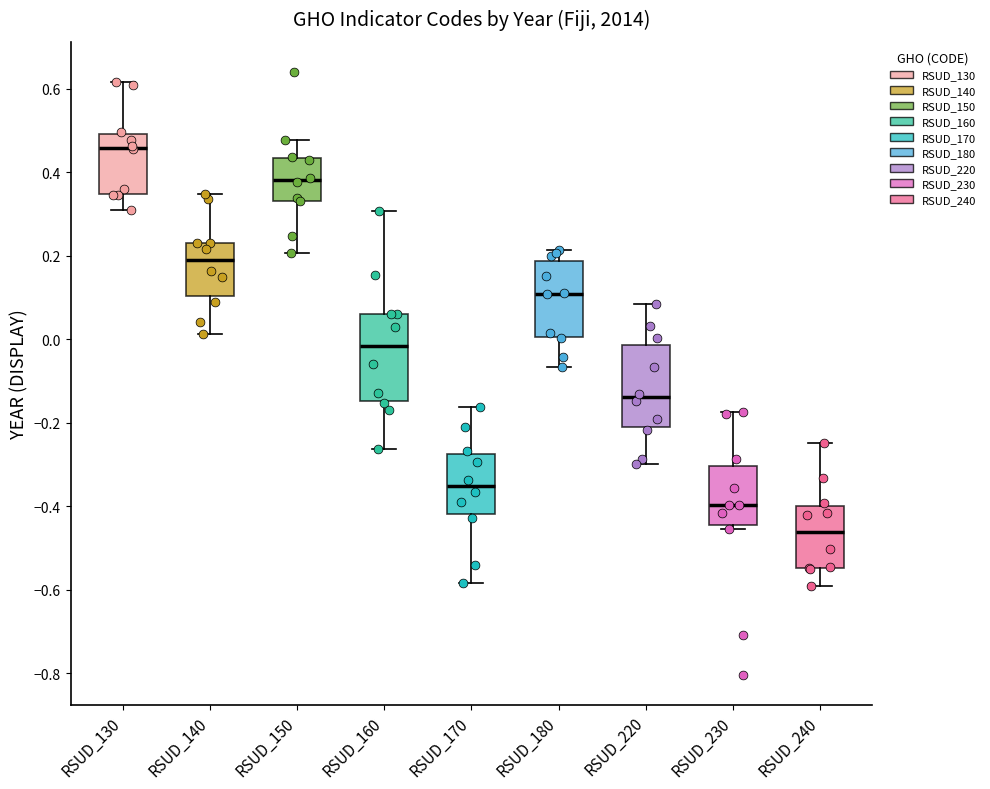

Reading left to right, read every box against the y-axis: the position of its median line, the range the box covers, and the ends of its whiskers. The values are not printed on the chart, so give them approximately, as read against the axis.

RSUD_130: median 0.46, box 0.34 to 0.50, whiskers 0.30 to 0.62
RSUD_140: median 0.18, box 0.10 to 0.24, whiskers 0.02 to 0.34
RSUD_150: median 0.38, box 0.34 to 0.44, whiskers 0.20 to 0.48
RSUD_160: median -0.02, box -0.14 to 0.06, whiskers -0.26 to 0.30
RSUD_170: median -0.36, box -0.42 to -0.28, whiskers -0.58 to -0.16
RSUD_180: median 0.10, box 0.00 to 0.18, whiskers -0.06 to 0.22
RSUD_220: median -0.14, box -0.22 to -0.02, whiskers -0.30 to 0.08
RSUD_230: median -0.40, box -0.44 to -0.30, whiskers -0.46 to -0.18
RSUD_240: median -0.46, box -0.54 to -0.40, whiskers -0.60 to -0.24